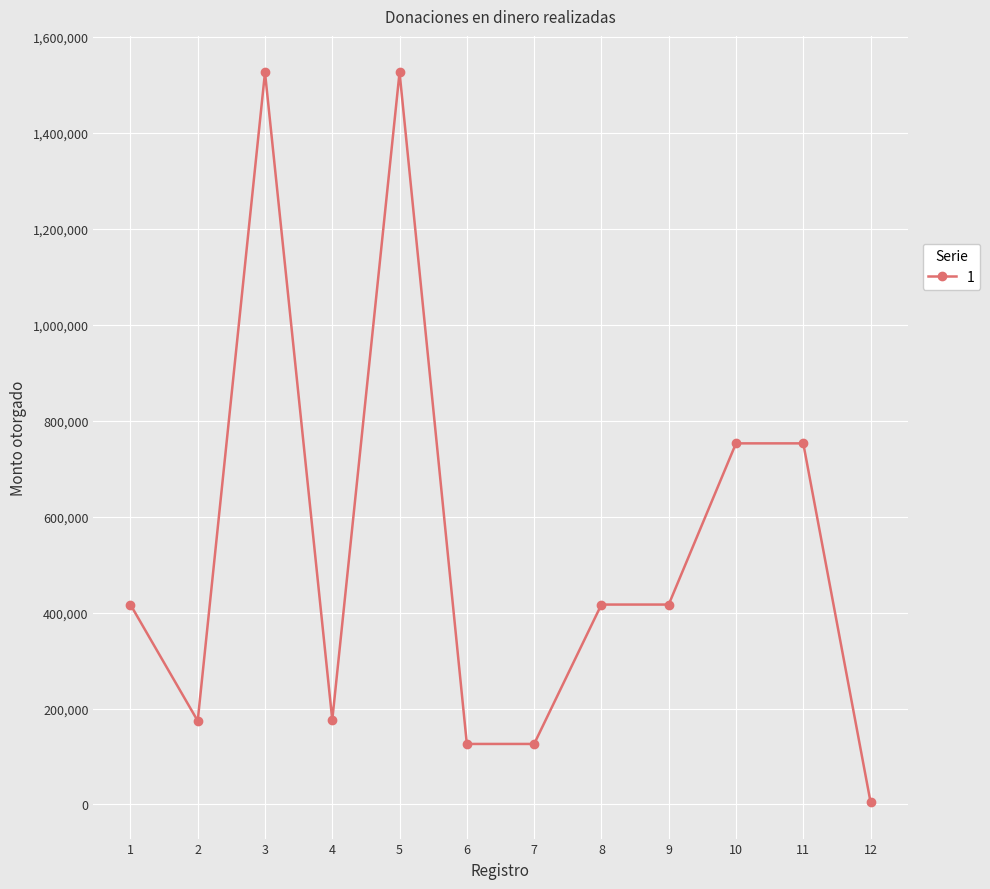

What is the average value?

534548.9